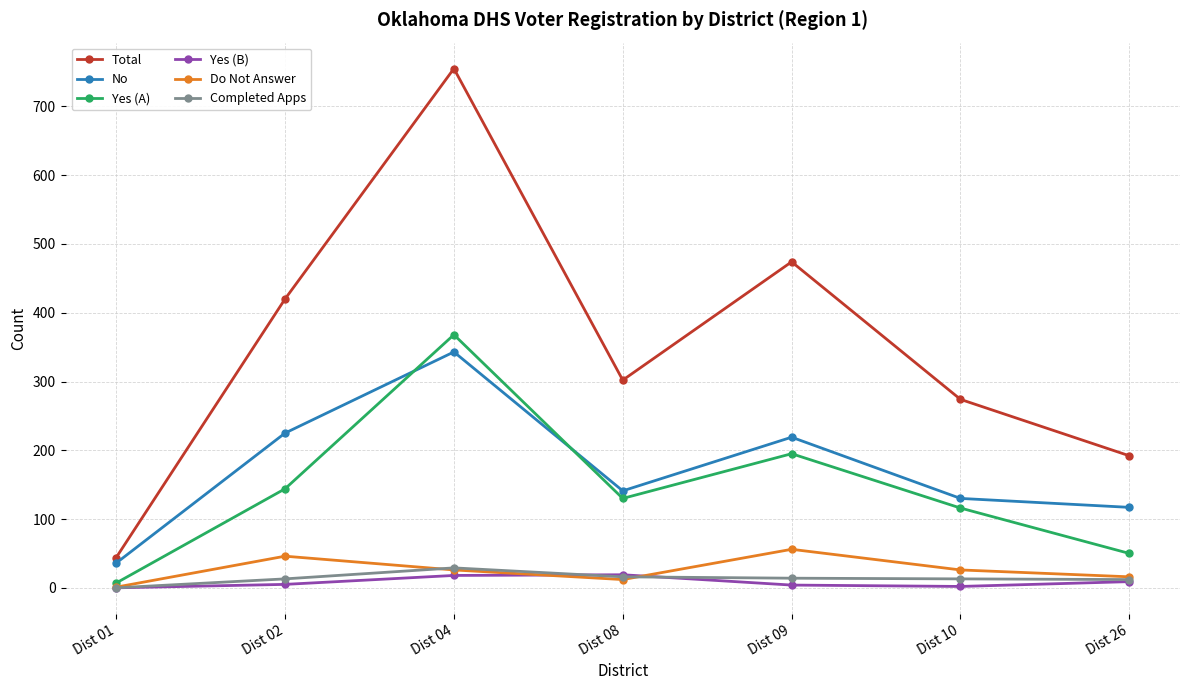

Does the chart have visible grid lines?

Yes